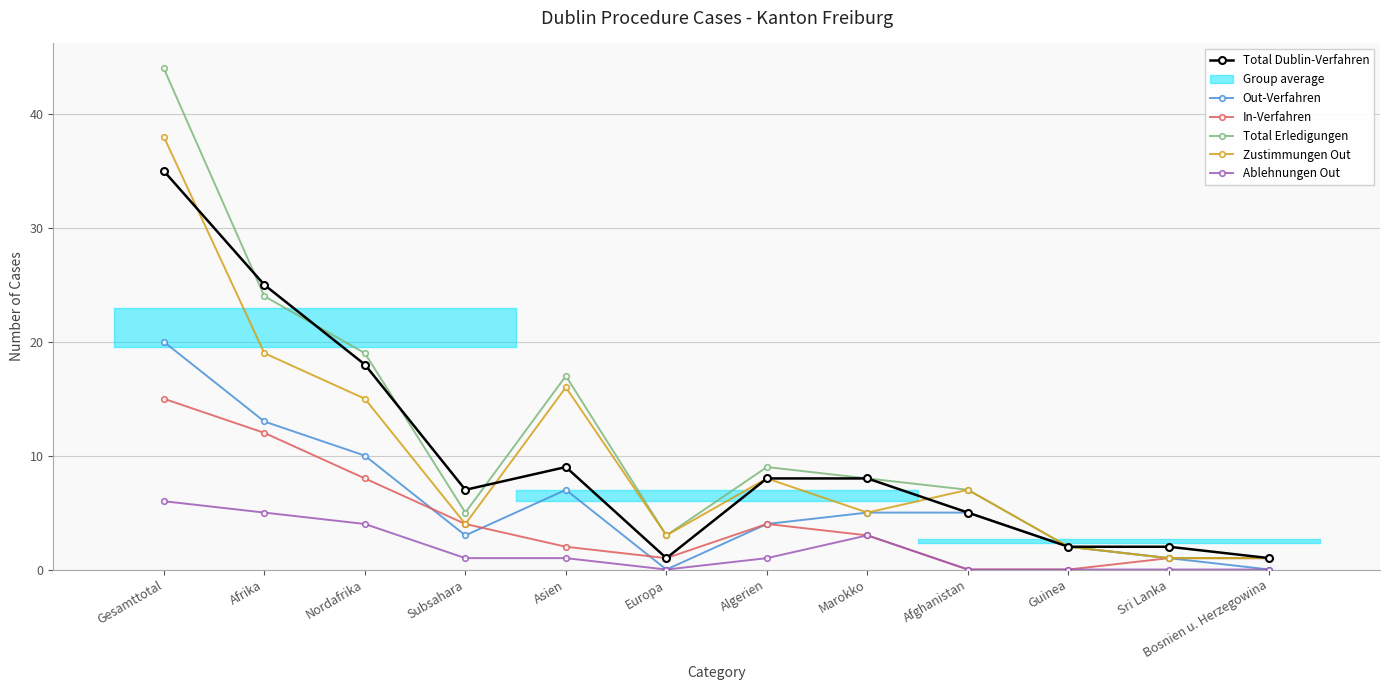

At which category is the sum across all series the highest?

Gesamttotal